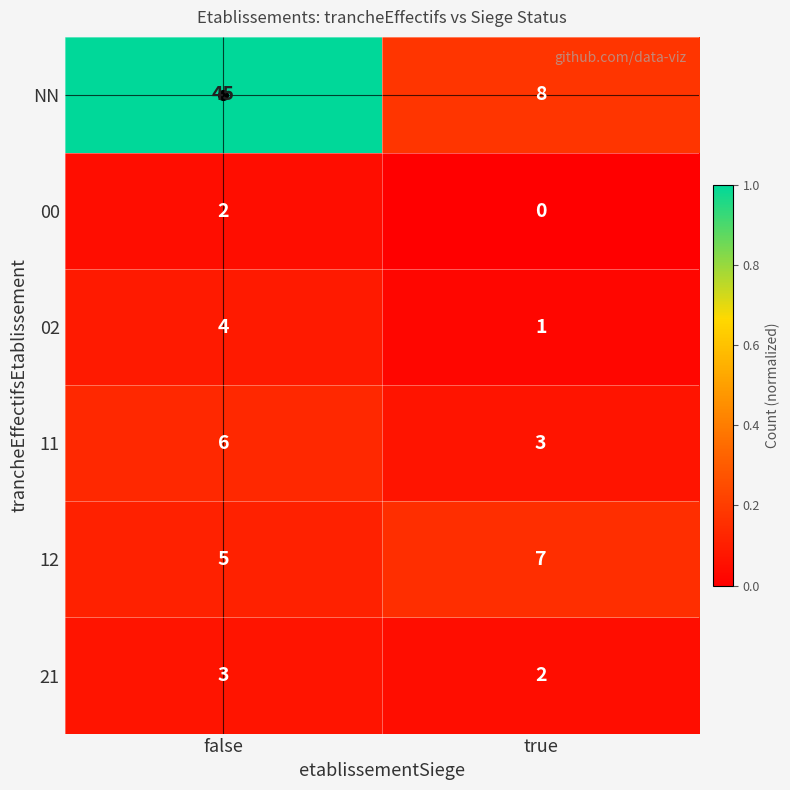

Which series changed the most between false and true?

NN